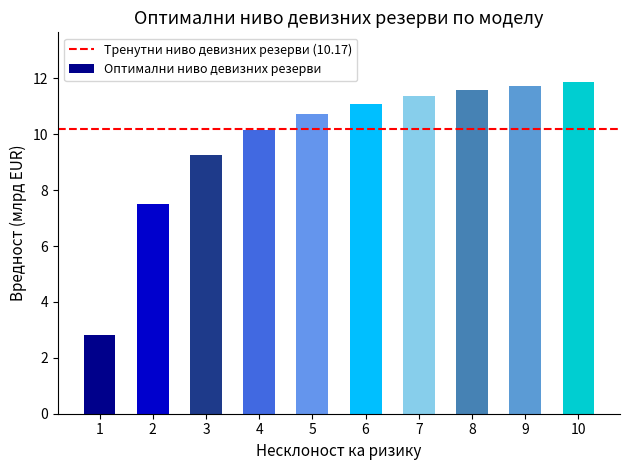

The chart shows a value of 18.8 at 7. True or false?

False